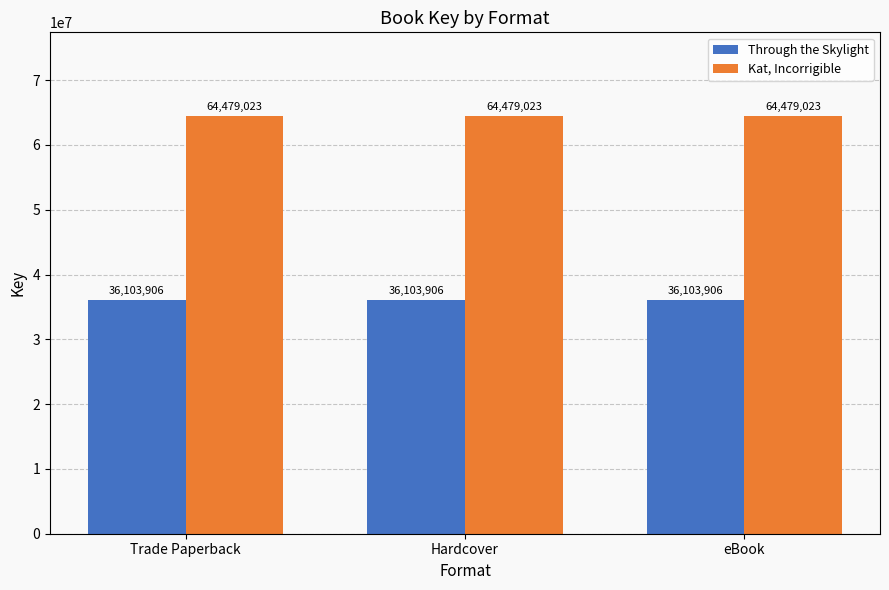

How many bars are there in total?

6